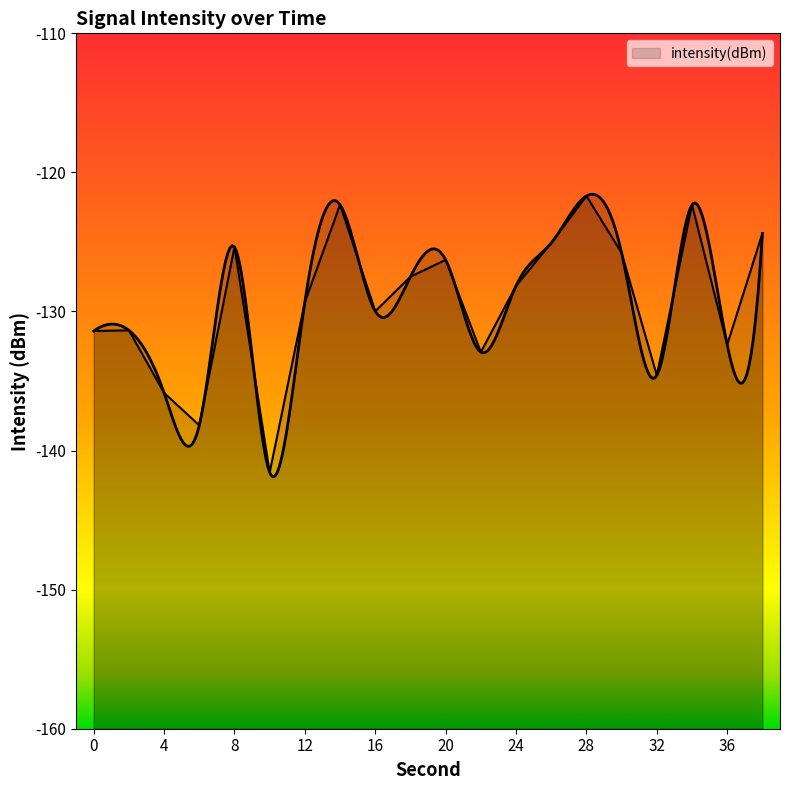

Which has a higher value, 36 or 26?

26